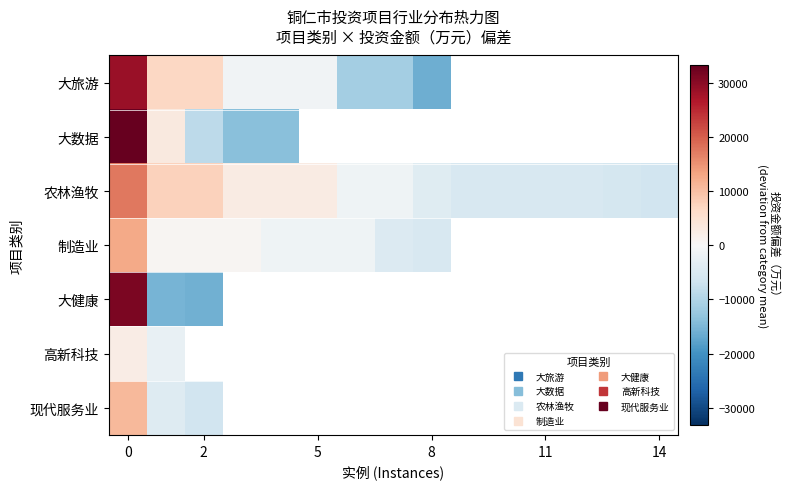

At which category does the chart reach its minimum across all series?

8